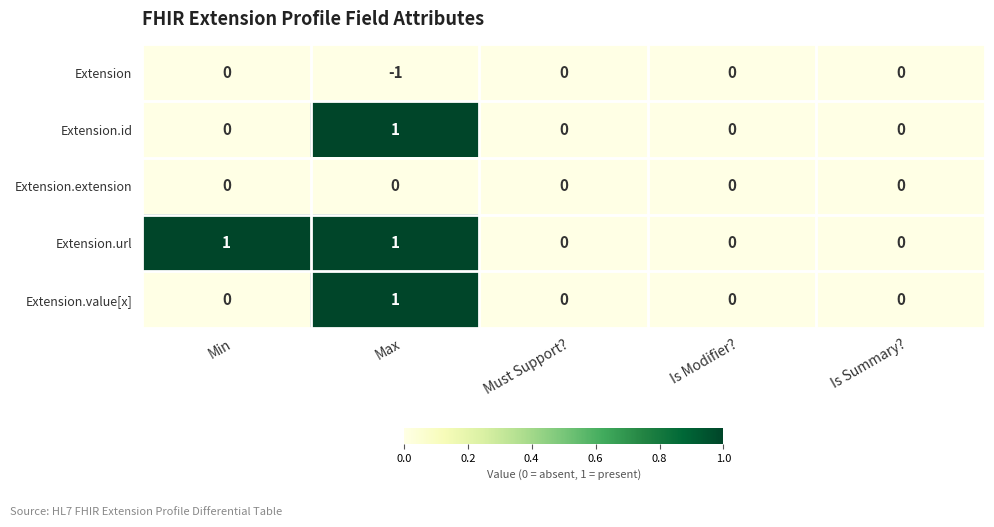

True or false: Extension.extension has a value of 0 at Is Modifier?.

True